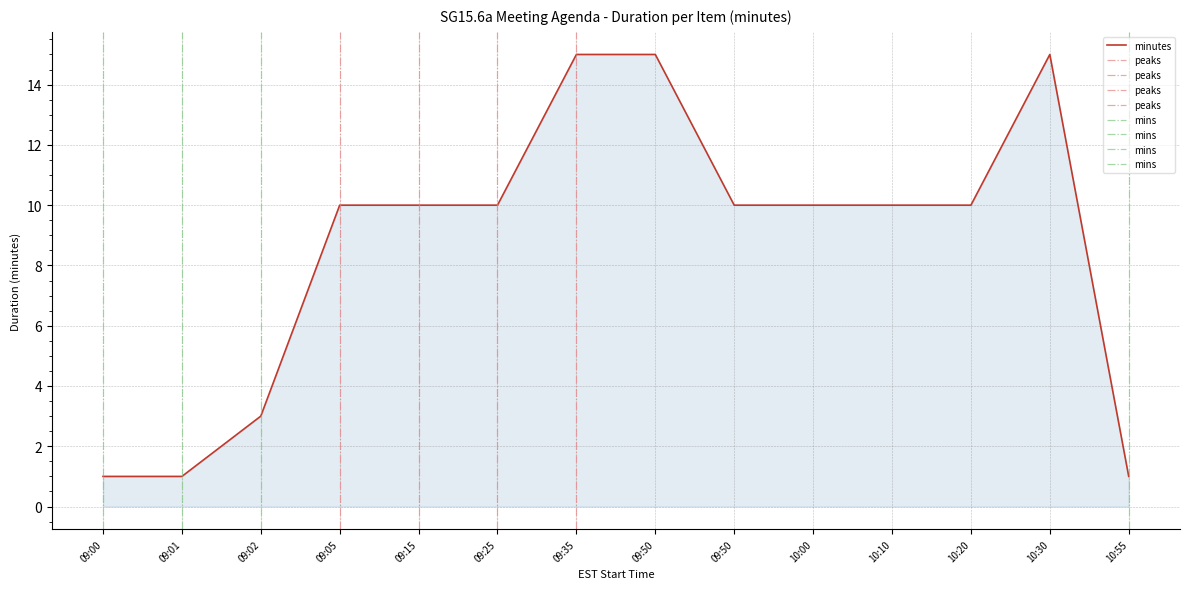

Reading left to right, what are all the values shown in this chart?

1	1	3	10	10	10	15	15	10	10	10	10	15	1